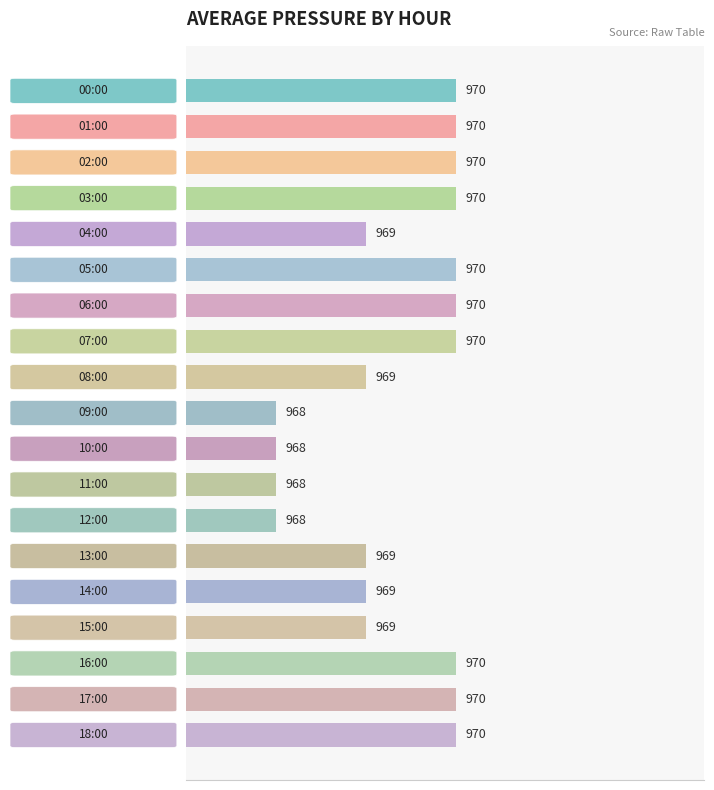

Where is the data nearest to the value 2?

4